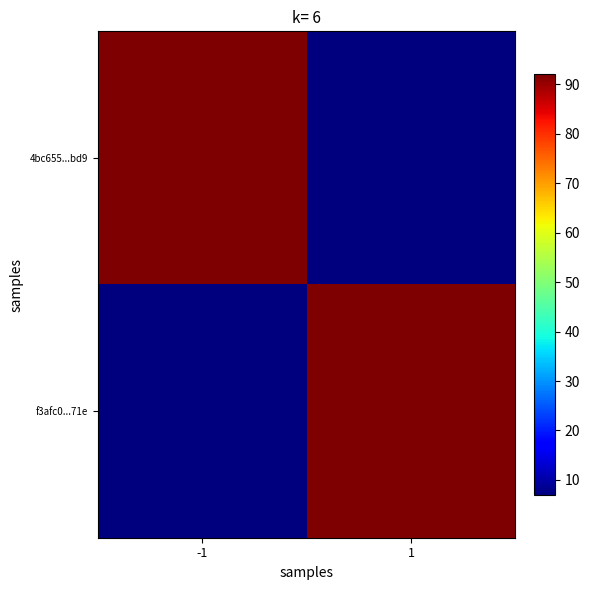

At how many categories does at least one series exceed 76?

2